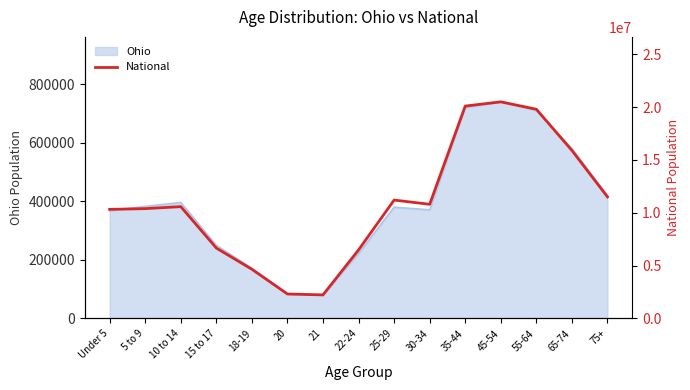

Where is the data nearest to the value 11361599?

75+